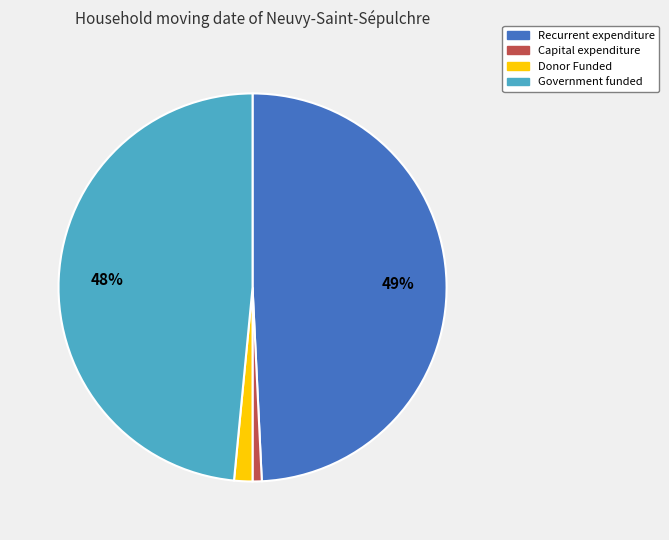

Is it true that Capital expenditure is 11% of the pie?

False